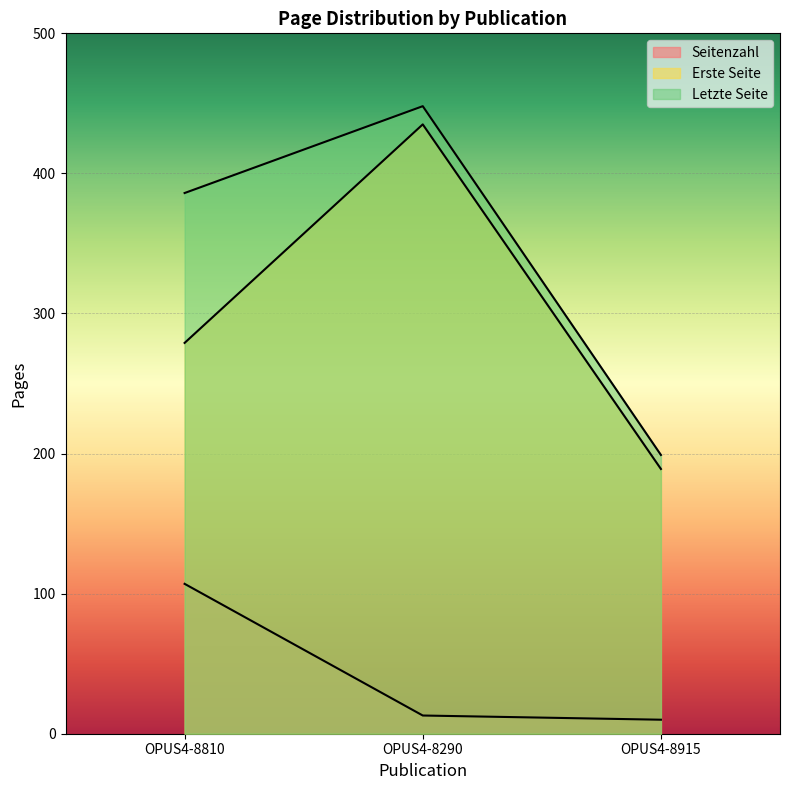

Which series changed the most between OPUS4-8290 and OPUS4-8915?

Letzte Seite